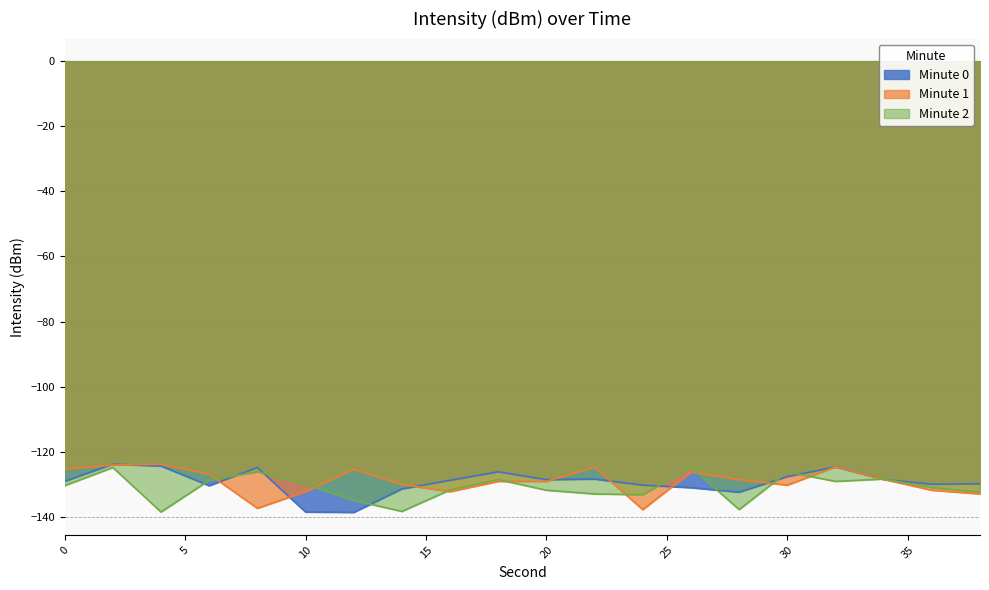

Where is the first local maximum for Minute 2?

2